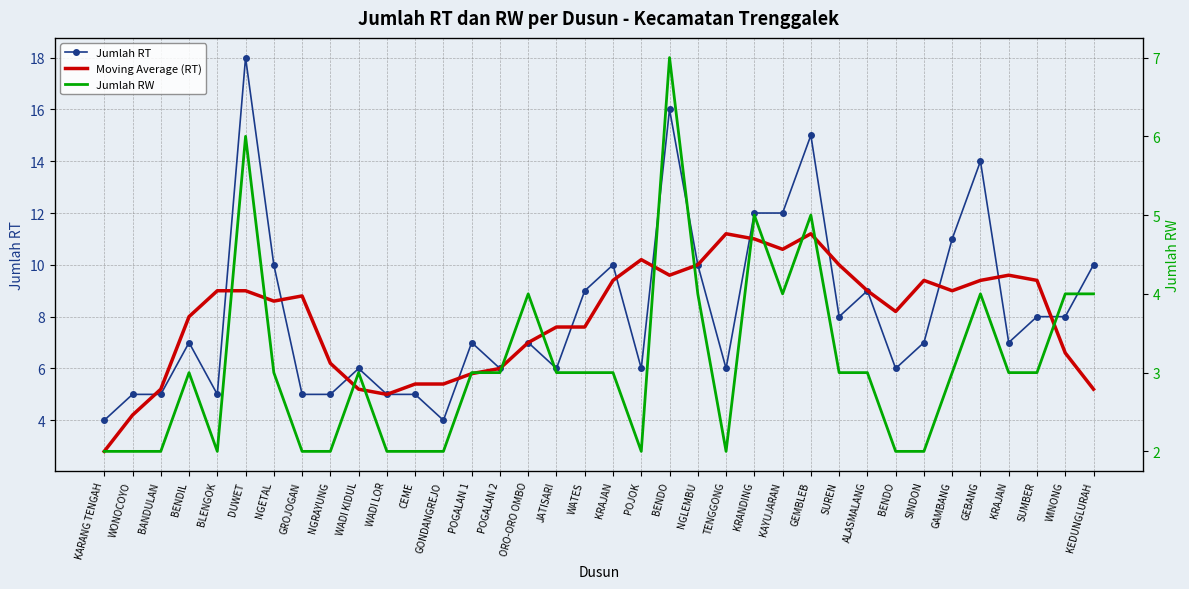

True or false: Jumlah RT has a value of 12.9 at ALASMALANG.

False